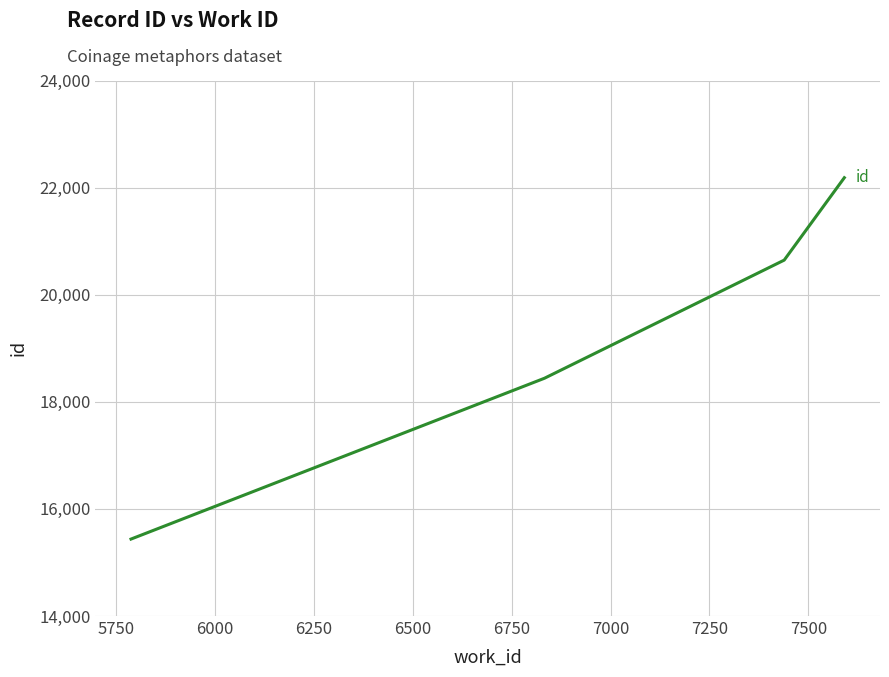

How many distinct data groups are displayed?

1